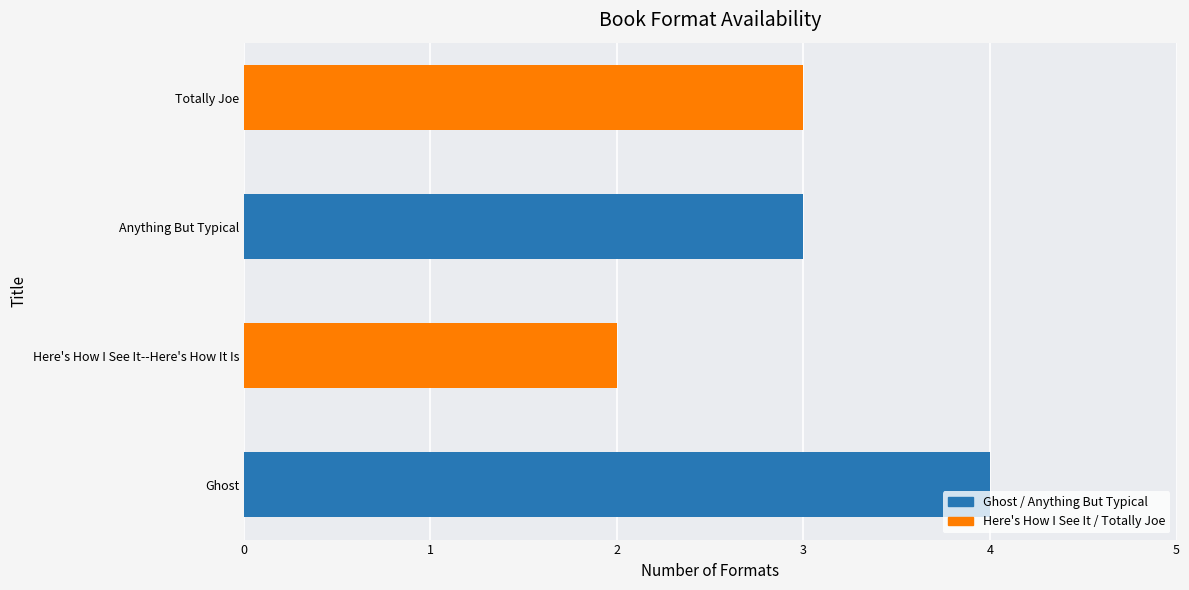

What value does the data have at Totally Joe?

3